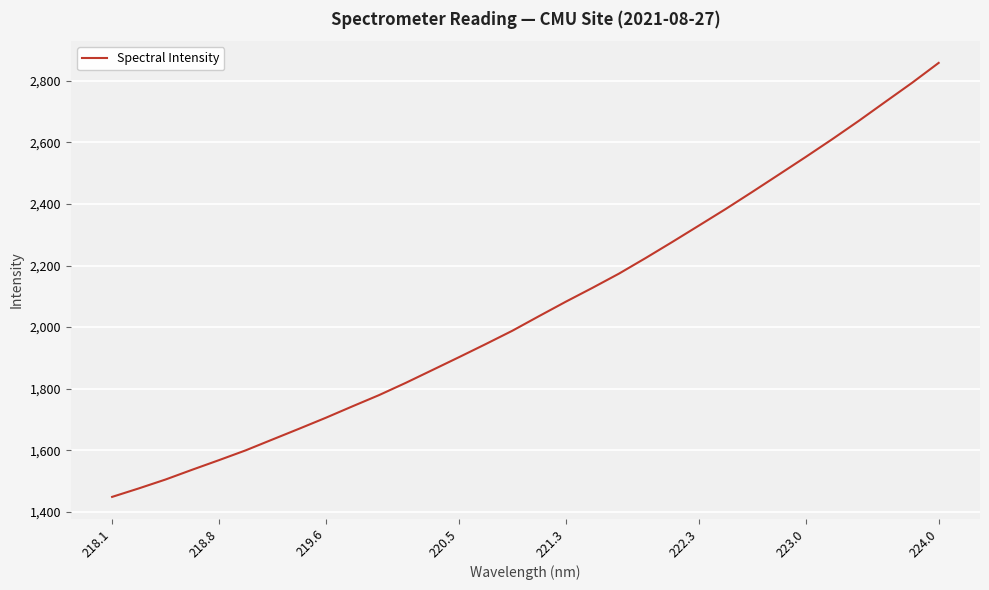

How many series are shown in this chart?

1